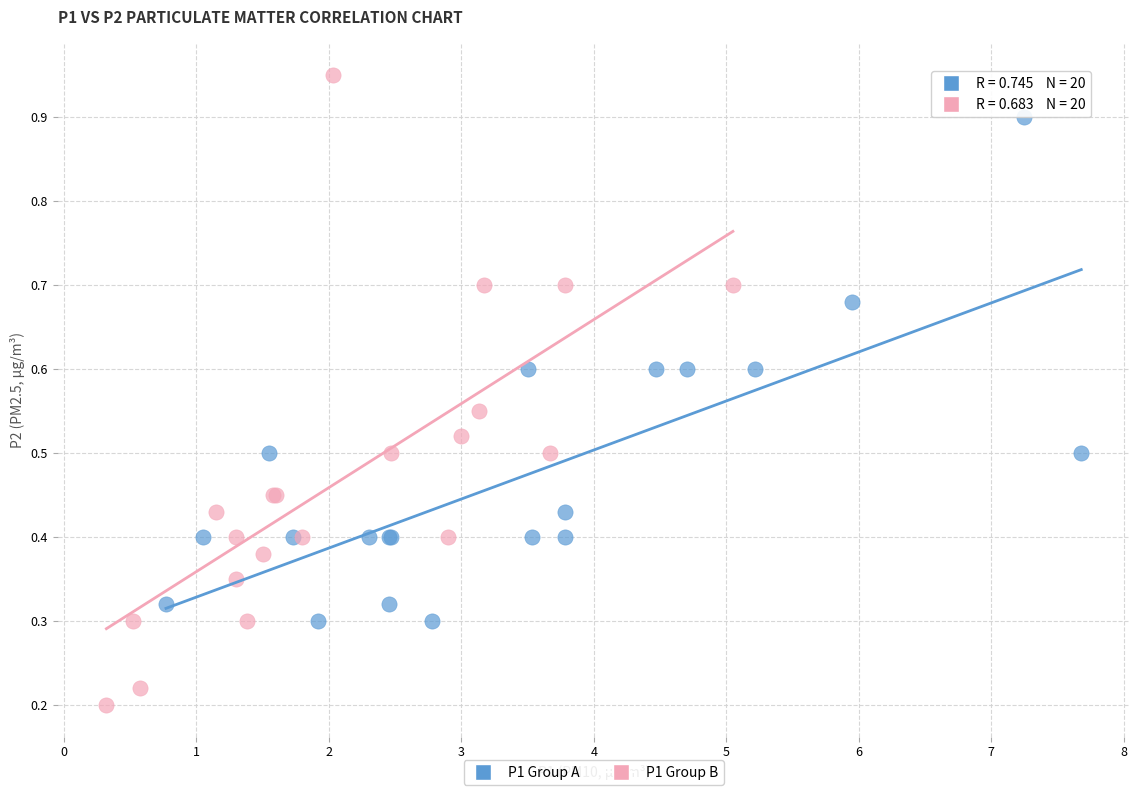

Which series has the largest Y range (max minus min)?

P1 Group B